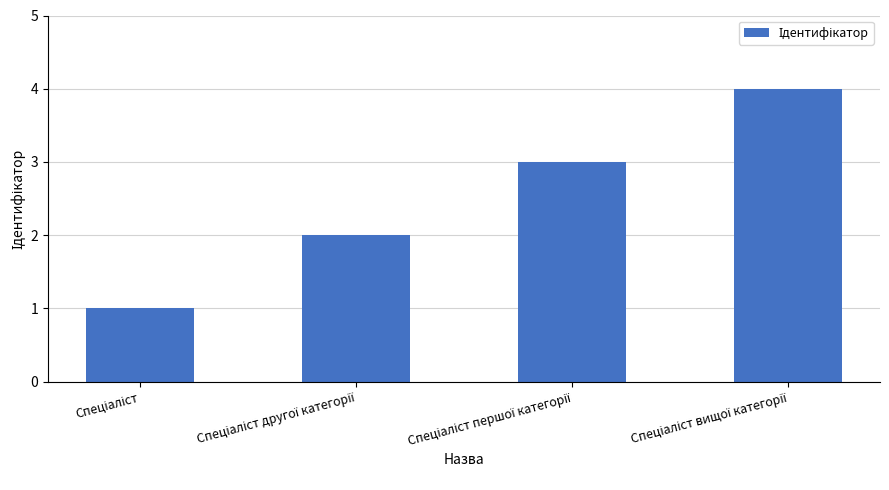

What is the maximum value shown in the chart?

4